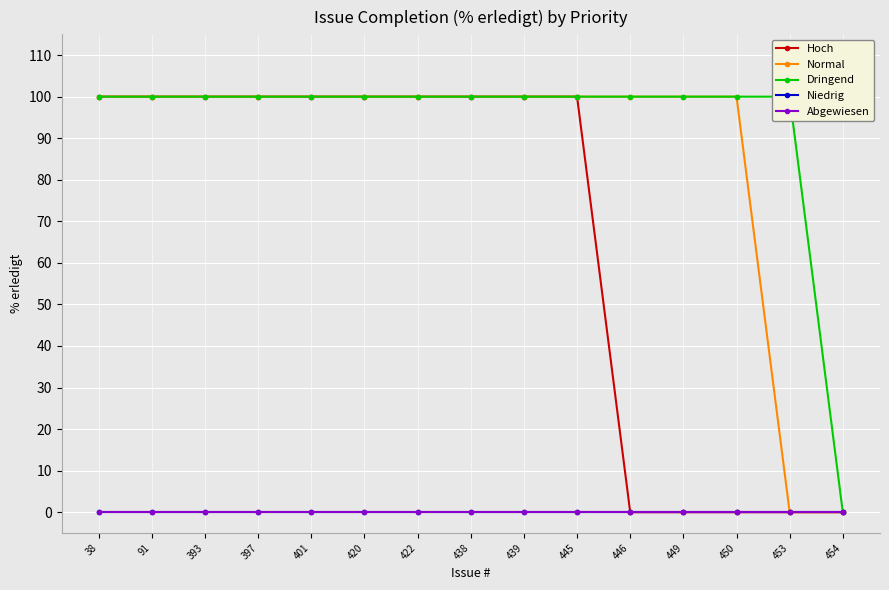

At 439, list the series in order from smallest to largest.

Niedrig, Abgewiesen, Hoch, Normal, Dringend